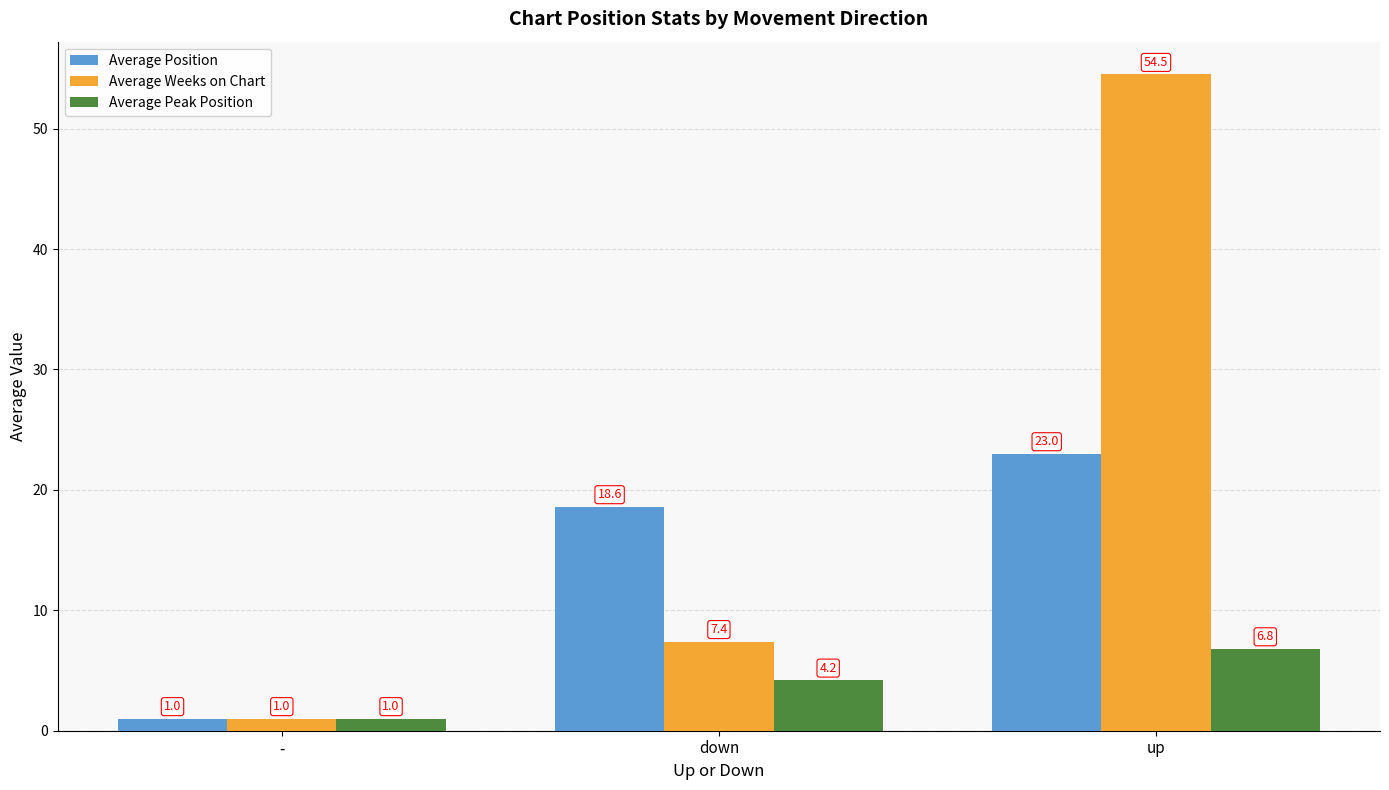

What is the difference between the second highest and minimum values in the Average Peak Position series?

3.2